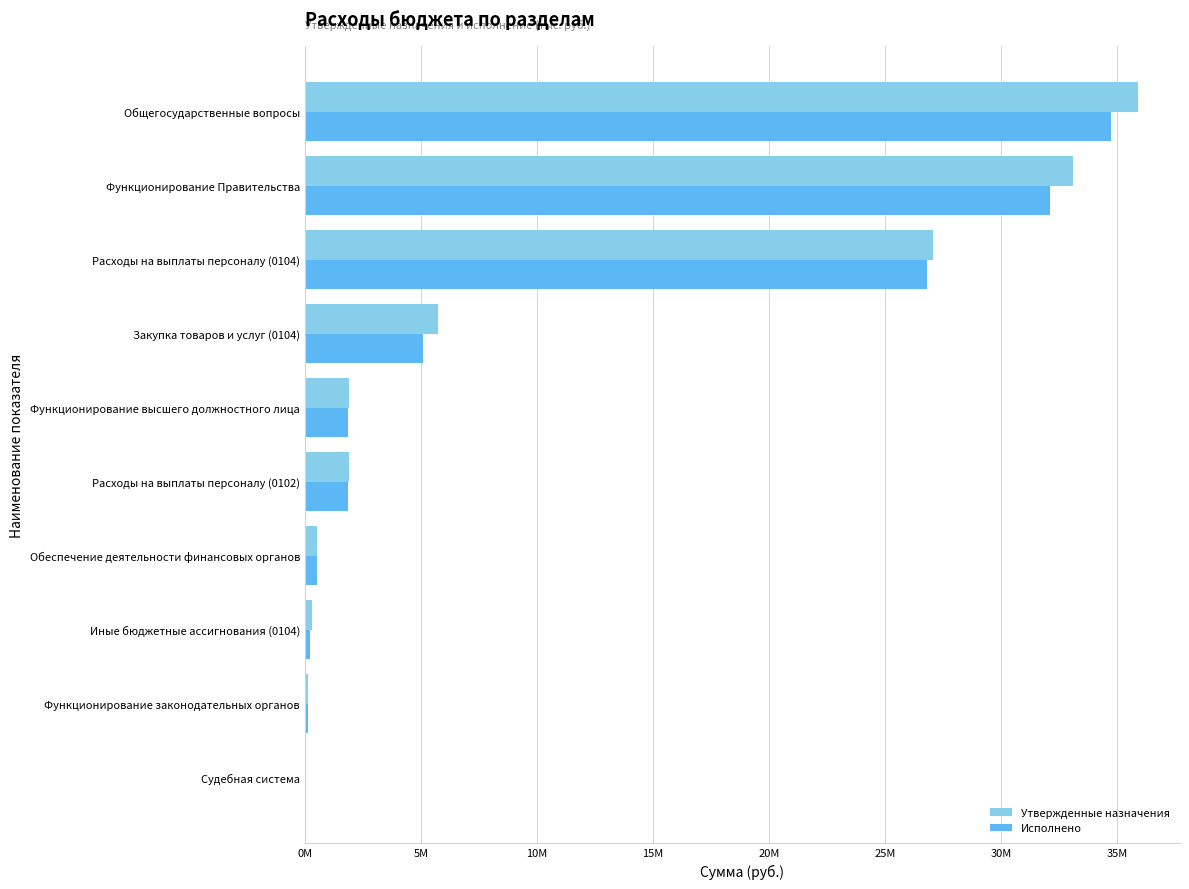

What are all the series names shown in the legend?

Утвержденные назначения, Исполнено